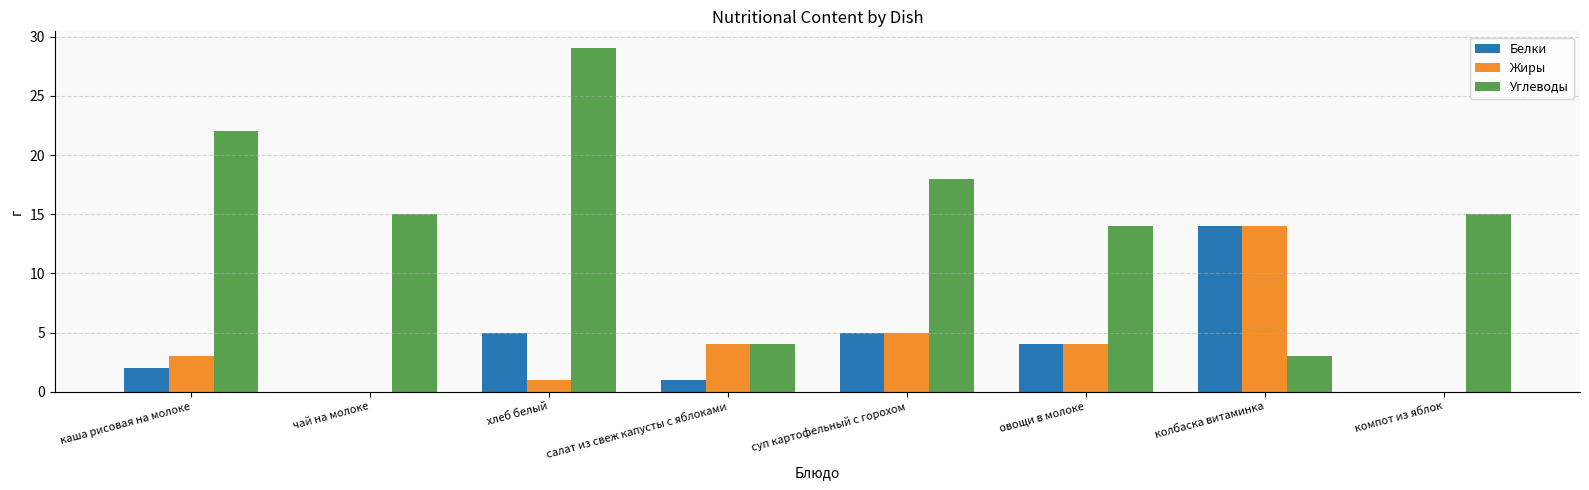

Reading left to right, transcribe all the data shown in this chart.

Белки: 2	0	5	1	5	4	14	0
Жиры: 3	0	1	4	5	4	14	0
Углеводы: 22	15	29	4	18	14	3	15